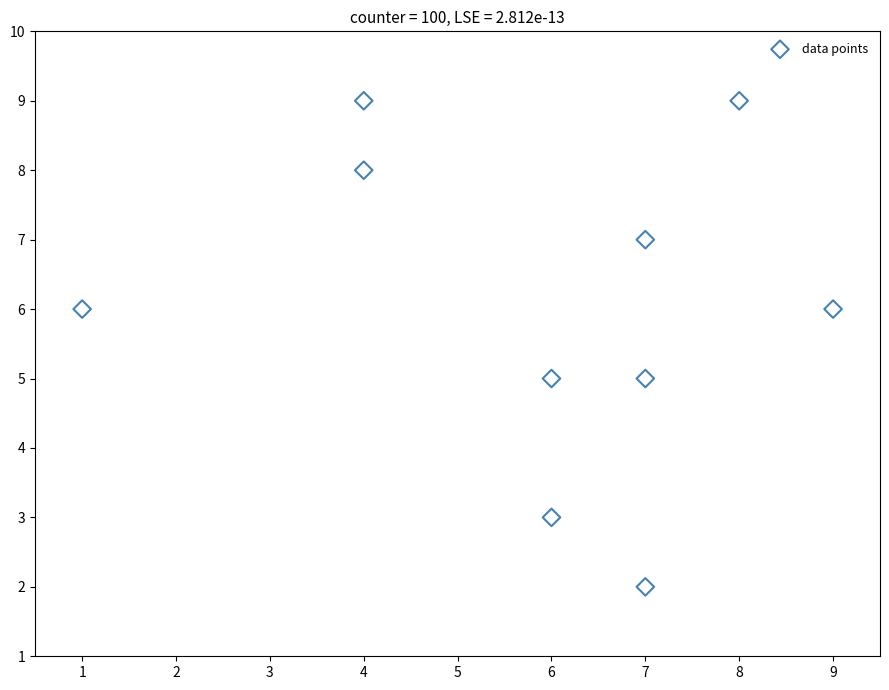

What is the average X value?

6